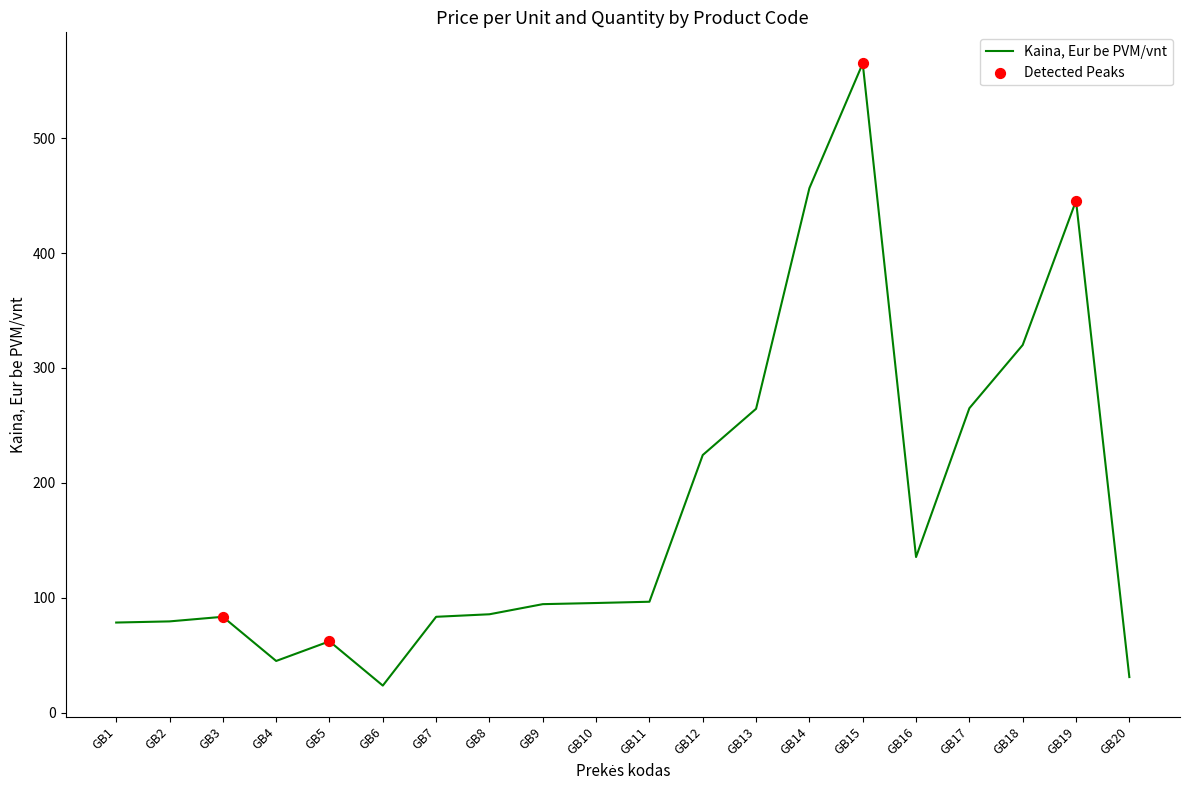

Which has a higher value, GB20 or GB16?

GB16